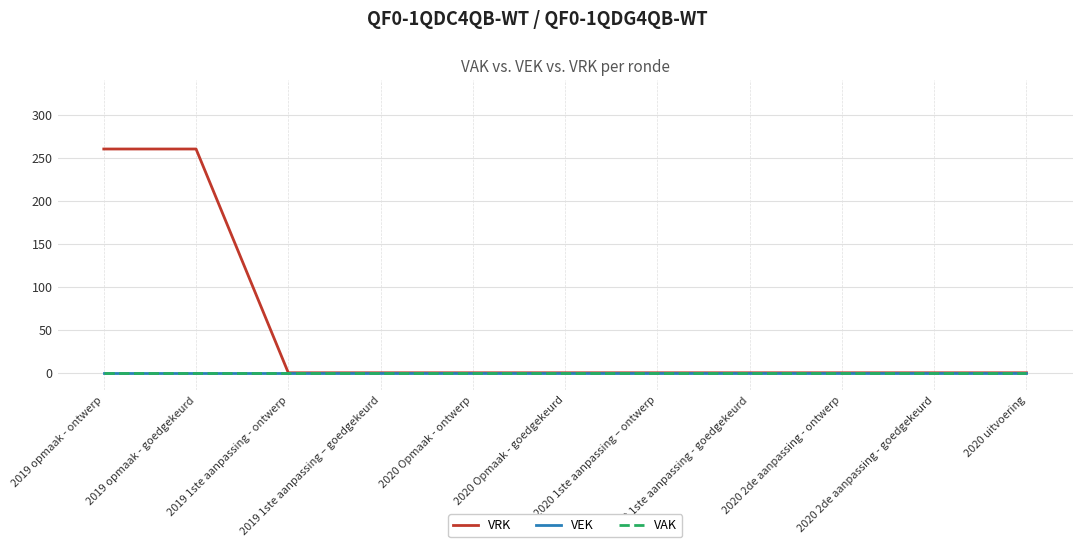

True or false: VAK and VEK cross at least once.

False